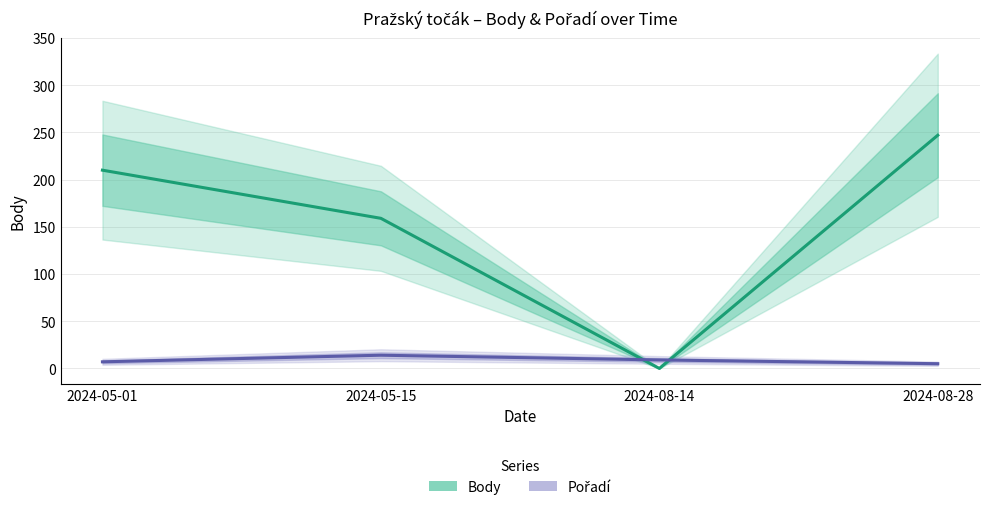

Between 2024-05-01 and 2024-08-28, which series saw the biggest shift?

Body (estimate)